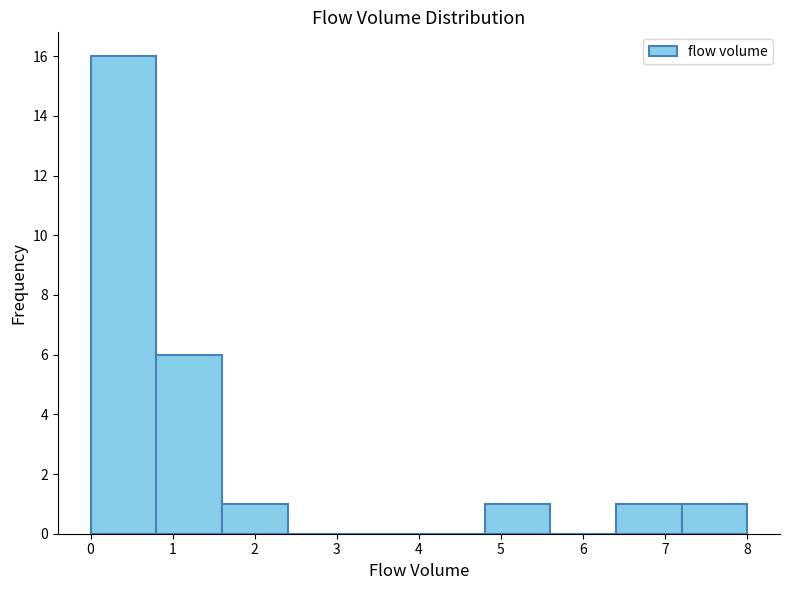

Reading left to right, list every bar in this chart as the range it spans on the x-axis followed by its height. The values are not printed on the chart, so give them approximately, as read against the axis.

0.0 to 0.8: 16
0.8 to 1.6: 6
1.6 to 2.4: 1
2.4 to 3.2: 0
3.2 to 4.0: 0
4.0 to 4.8: 0
4.8 to 5.6: 1
5.6 to 6.4: 0
6.4 to 7.2: 1
7.2 to 8.0: 1